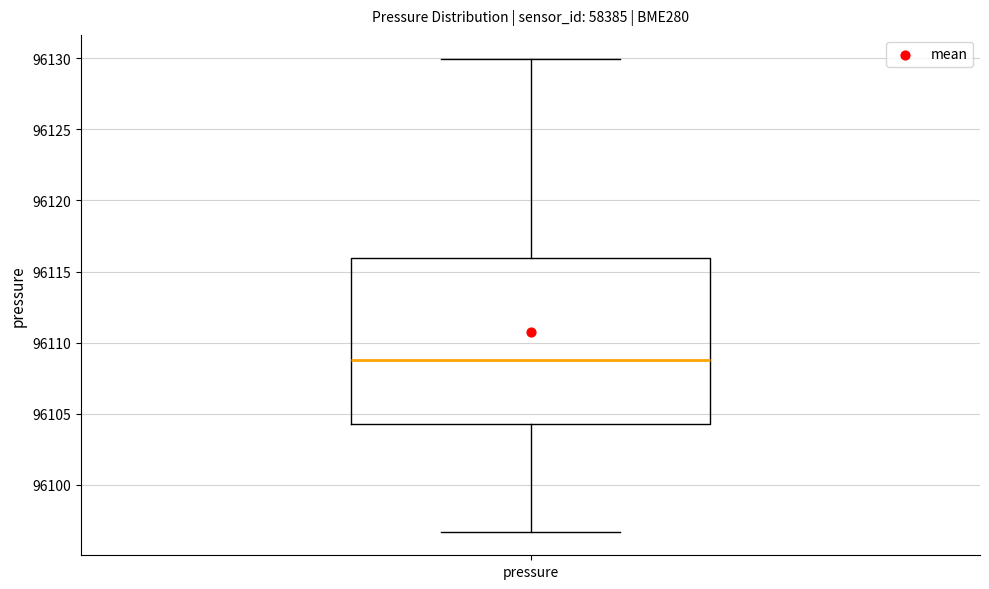

Transcribe this box plot: give where the median line is, the range the box spans, and where the two whiskers end, as read against the y-axis. The values are not printed on the chart, so give them approximately, as read against the axis.

median 96109.0, box 96104.5 to 96116.0, whiskers 96096.5 to 96130.0